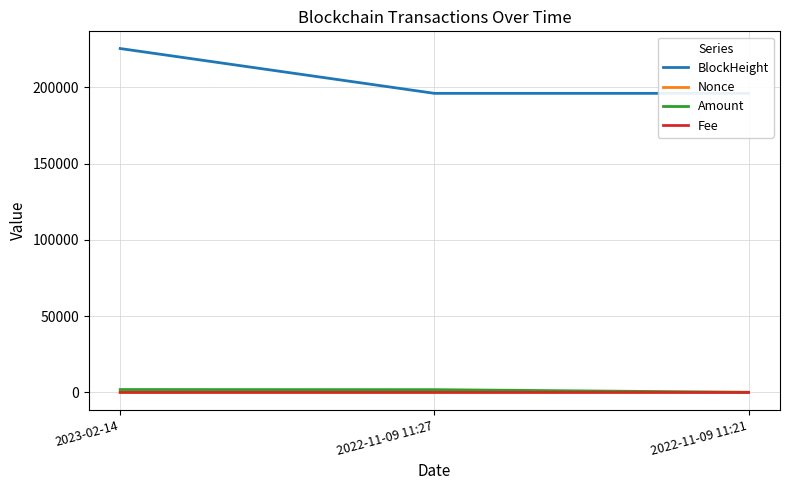

What is the sum of the Fee values at 2022-11-09 11:27 and 2023-02-14?

0.2